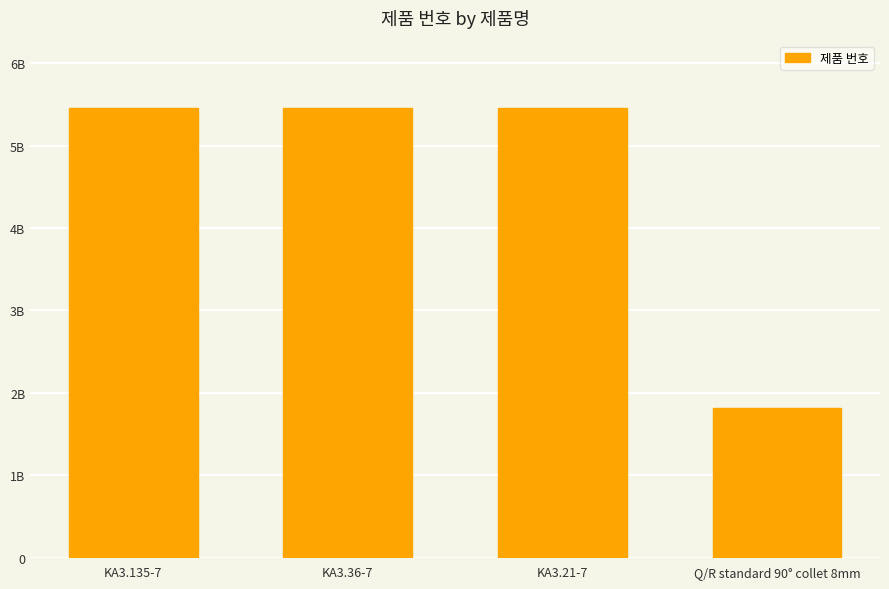

Are the bars horizontal?

No